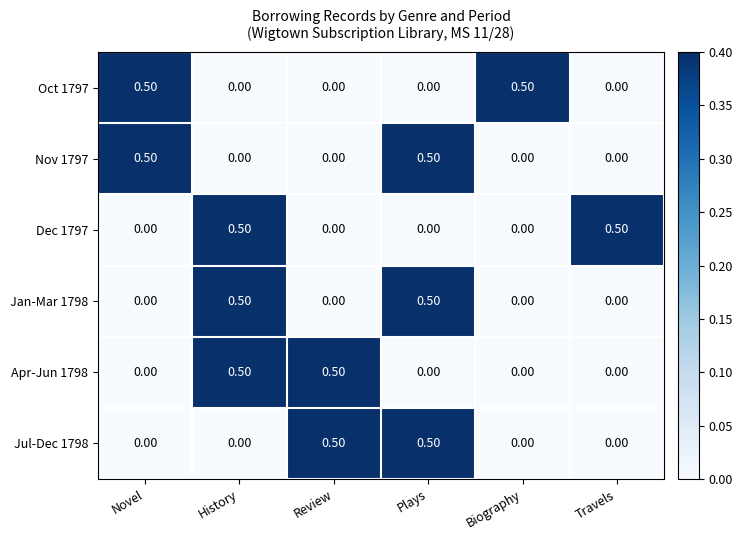

How many categories are shown in the chart?

6